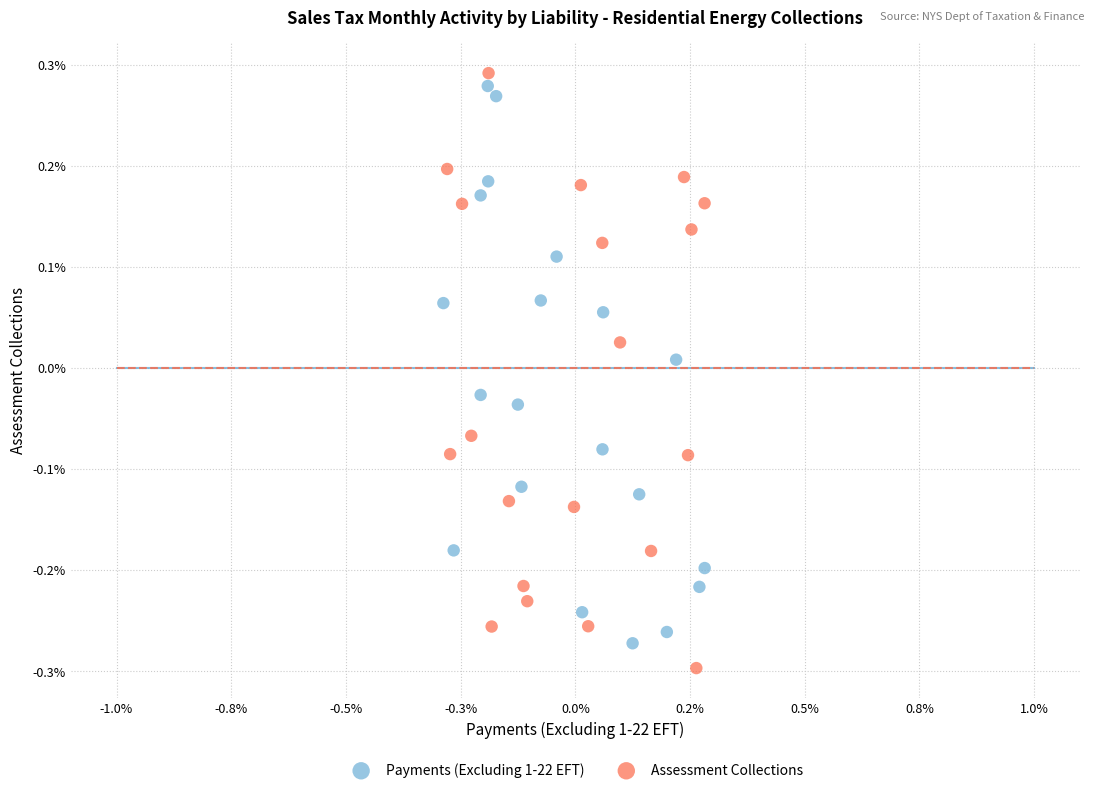

What are all the series names shown in the legend?

Payments (Excluding 1-22 EFT), Assessment Collections